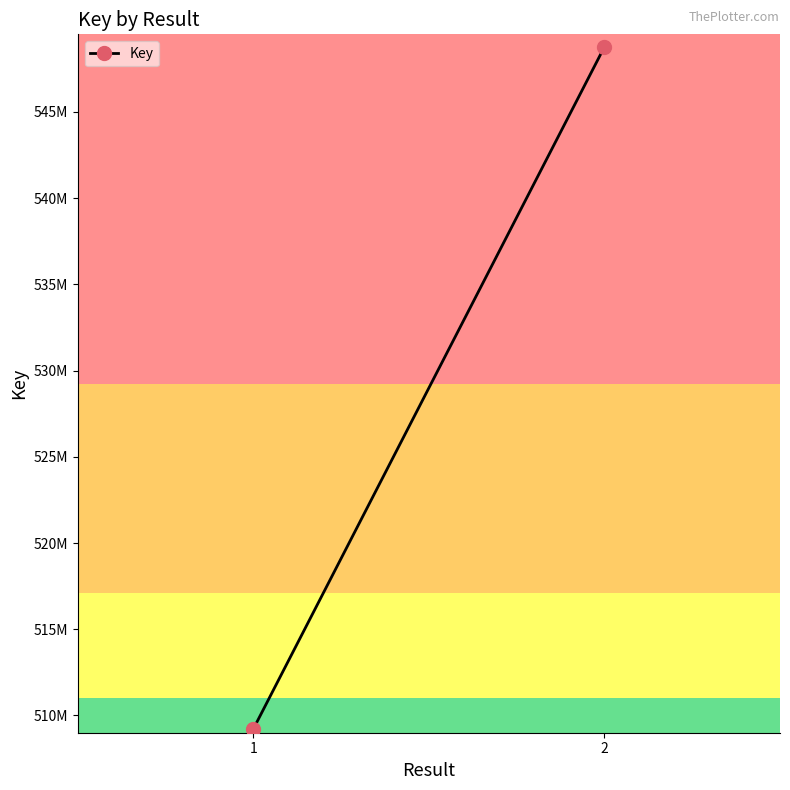

Reading right to left, extract all data points from this chart.

2=548773548	1=509216417